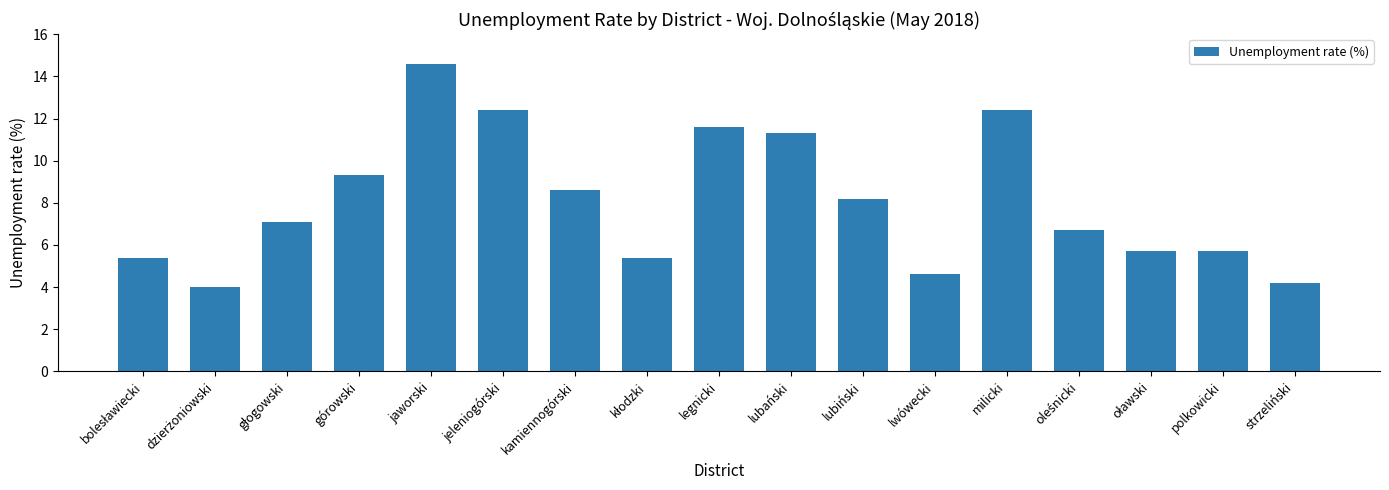

Reading left to right, extract all data points from this chart.

5.4	4.0	7.1	9.3	14.6	12.4	8.6	5.4	11.6	11.3	8.2	4.6	12.4	6.7	5.7	5.7	4.2